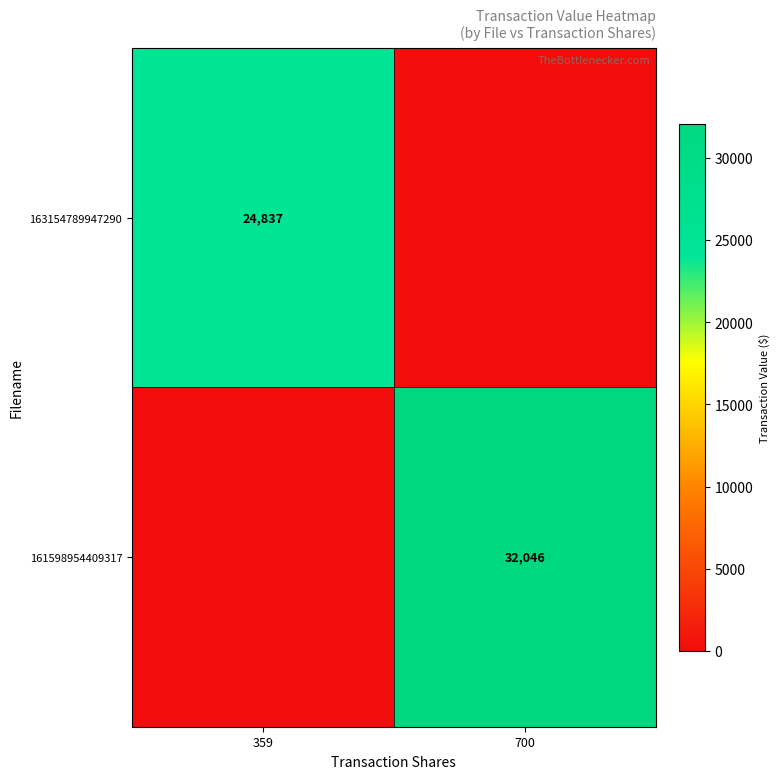

True or false: 163154789947290 has a value of 14524 at 359.

False